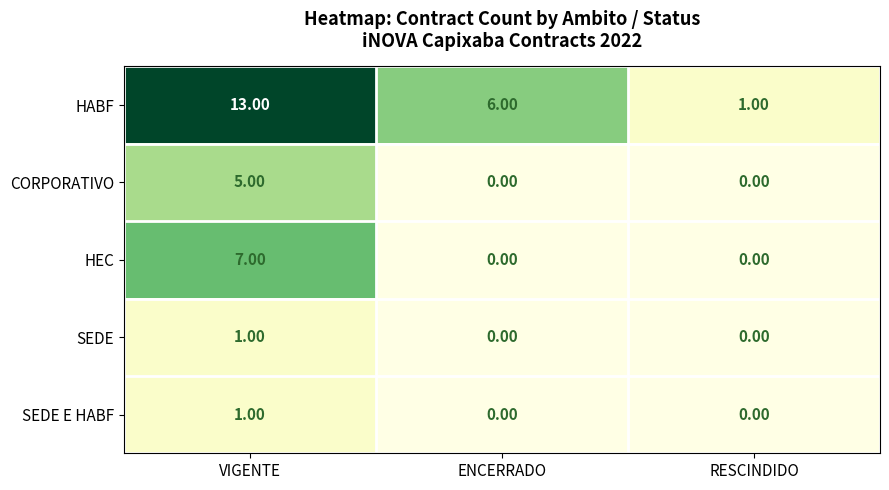

List the labels in order of HABF value, largest first.

VIGENTE, ENCERRADO, RESCINDIDO